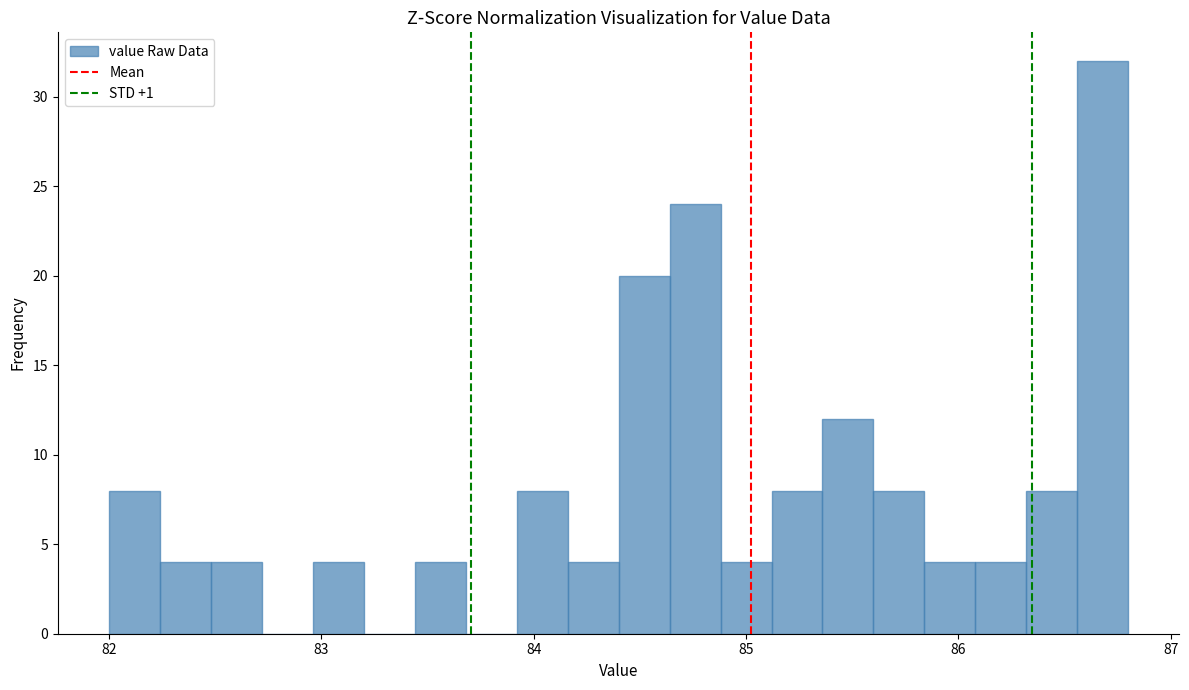

Read against the x-axis, roughly where is the centre of the tallest bar?

86.7